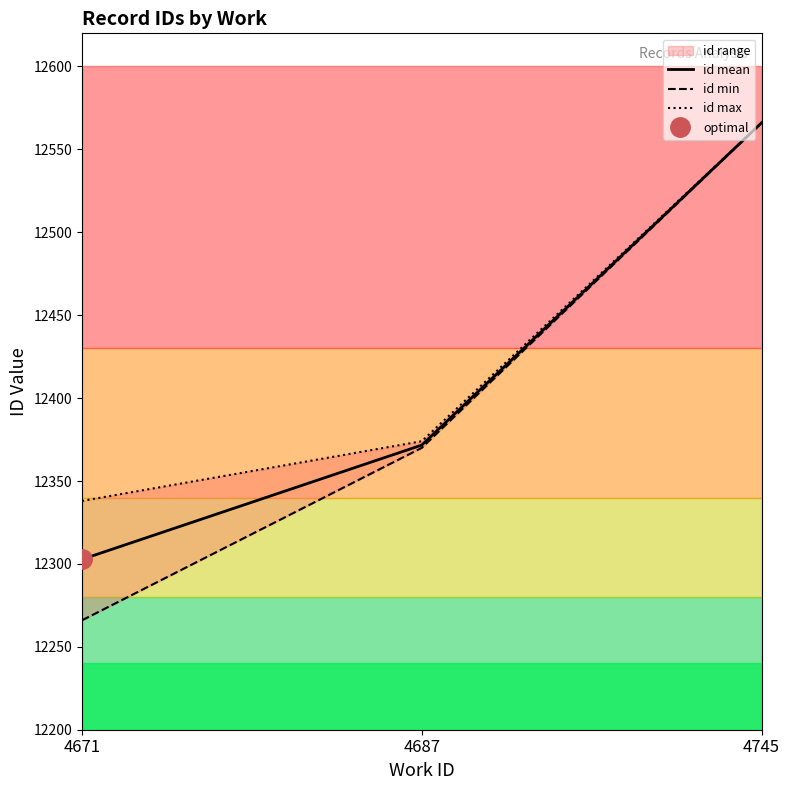

Does the chart have visible grid lines?

No